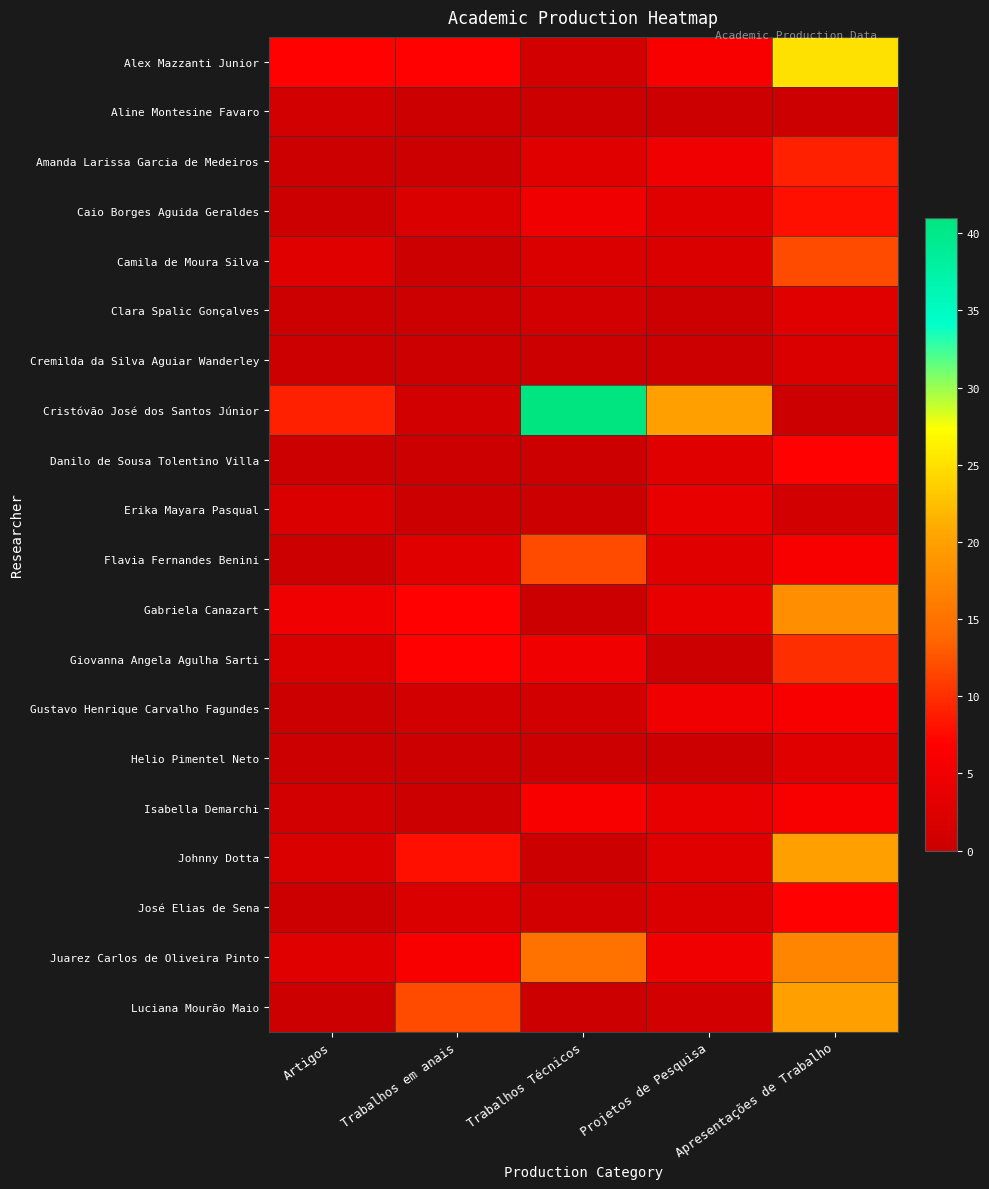

At which category is the sum across all series the highest?

Apresentações de Trabalho